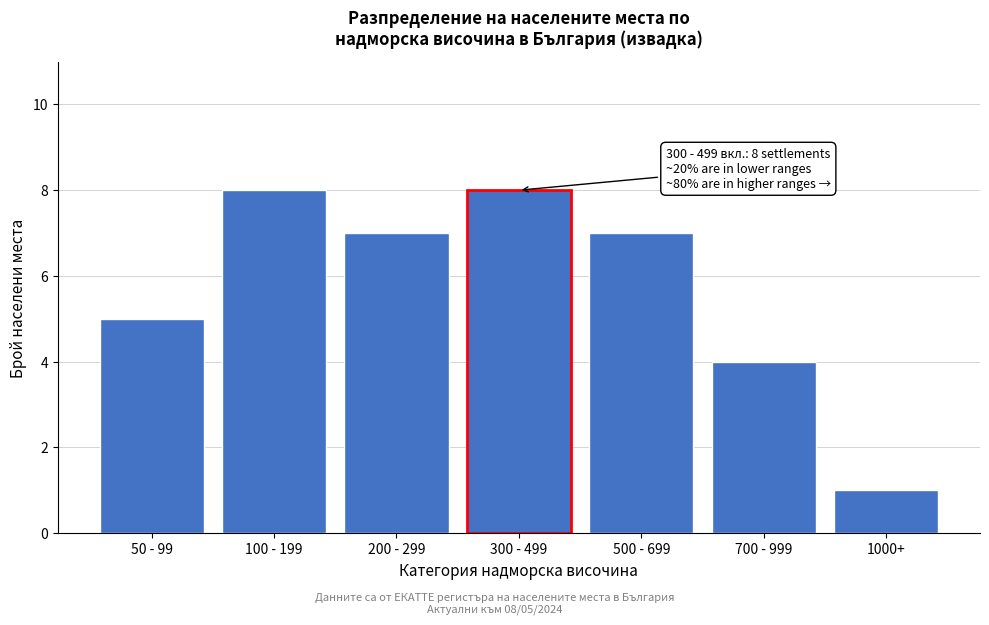

Reading left to right, transcribe all the data shown in this chart.

50 - 99=5	100 - 199=8	200 - 299=7	300 - 499=8	500 - 699=7	700 - 999=4	1000+=1